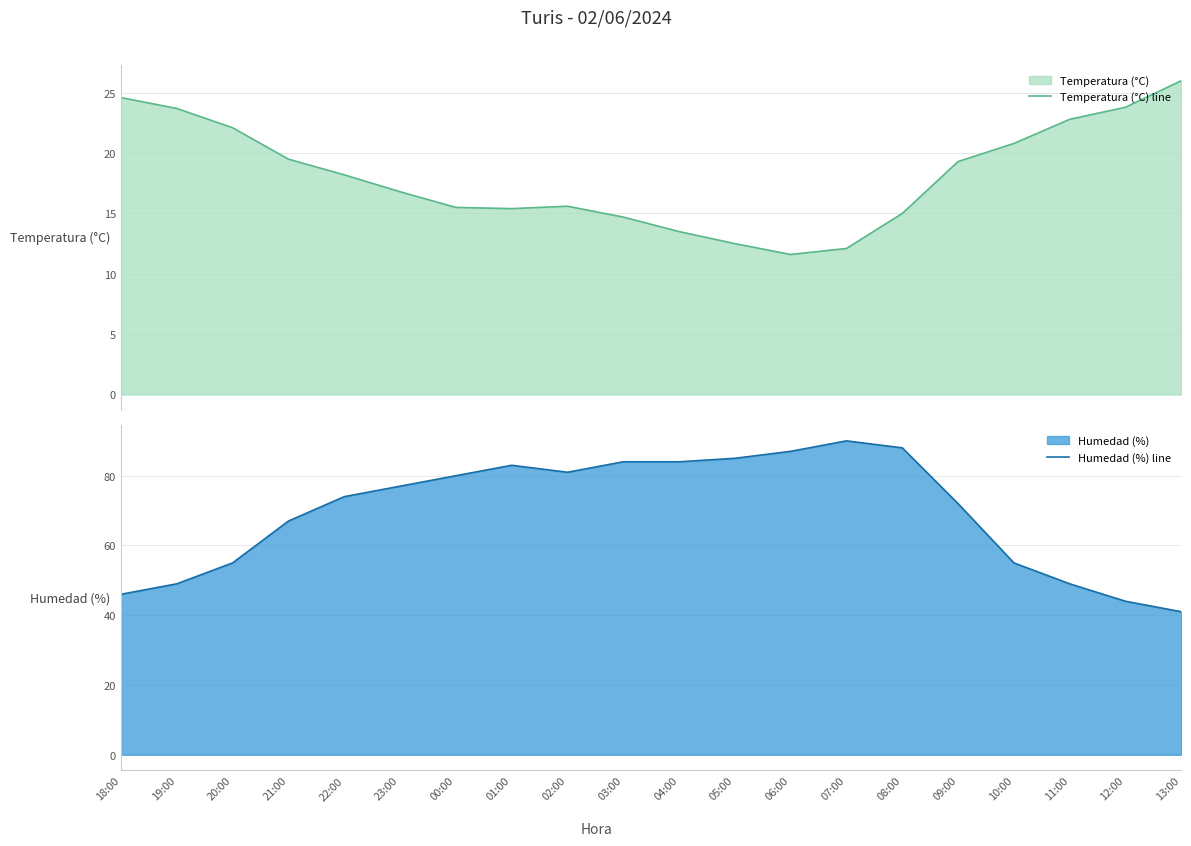

How many values in the Humedad (%) line series exceed 77?

9